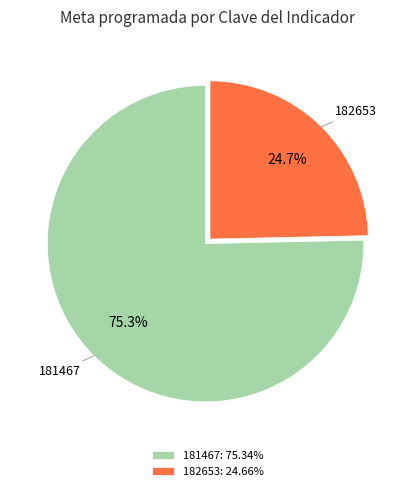

Do 181467 and 182653 together represent more than half of the pie?

Yes